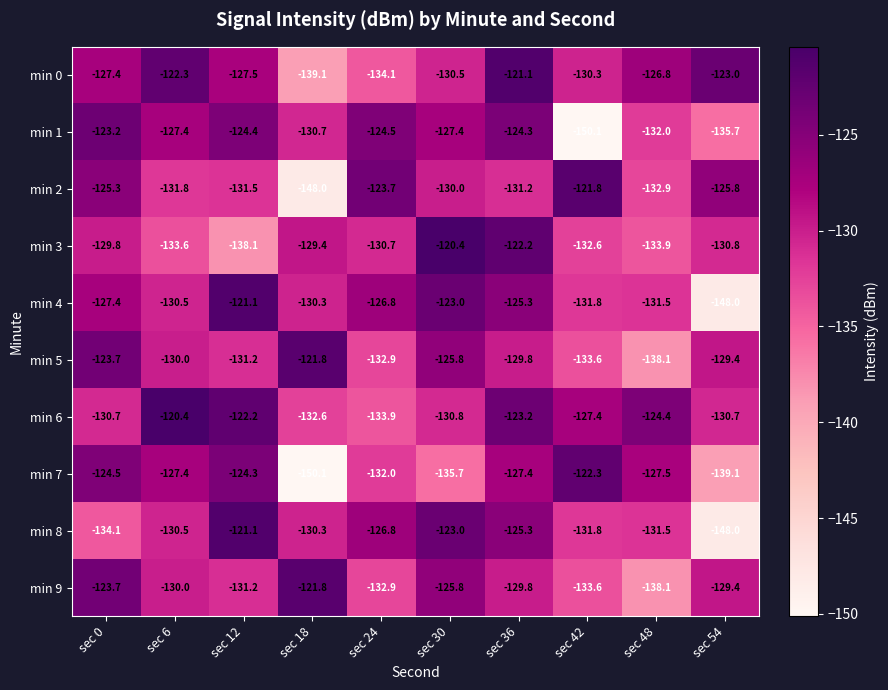

What is the maximum value shown in the chart?

-120.4